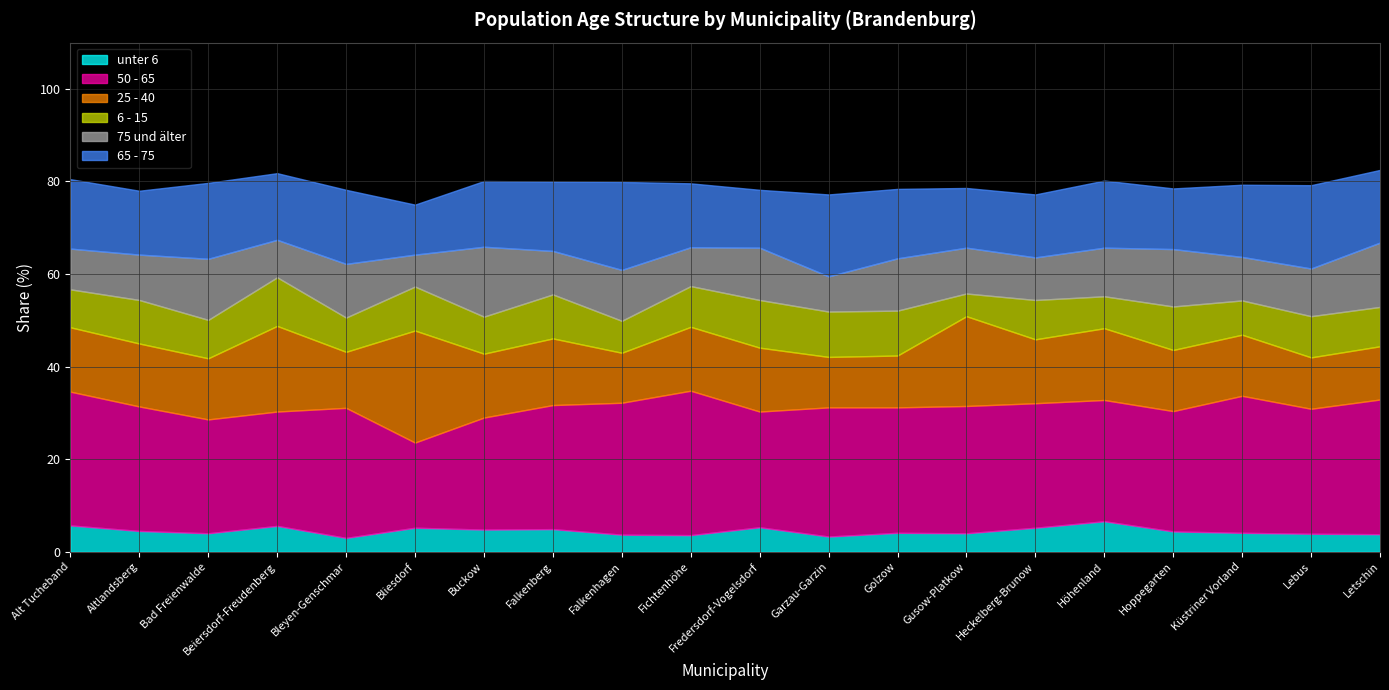

Where do 75 und älter and 25 - 40 first cross each other?

Bliesdorf and Buckow